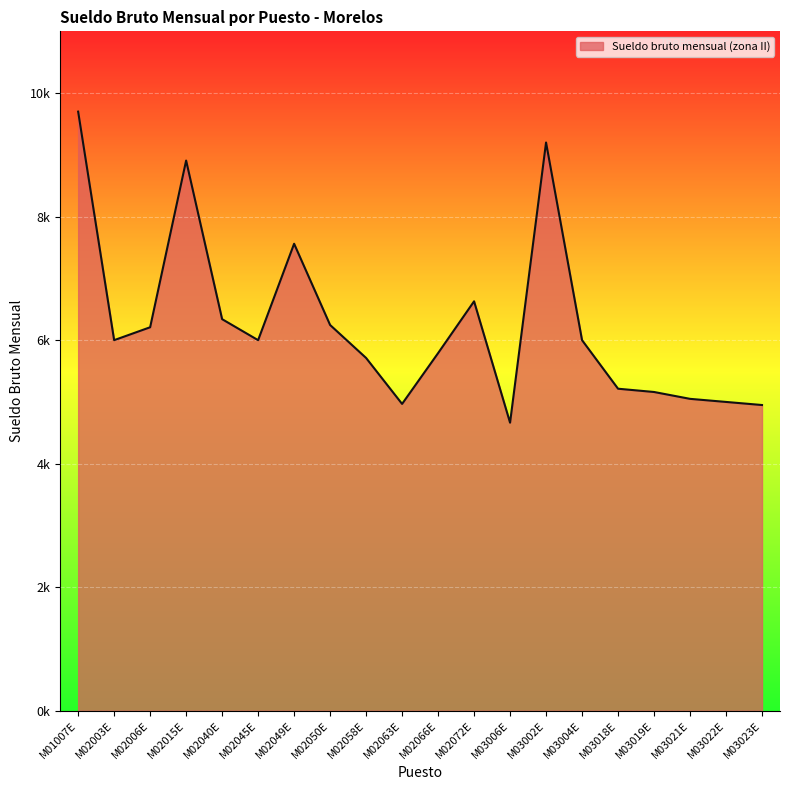

How many interior local valleys (lower than both neighbors) does the data have?

4